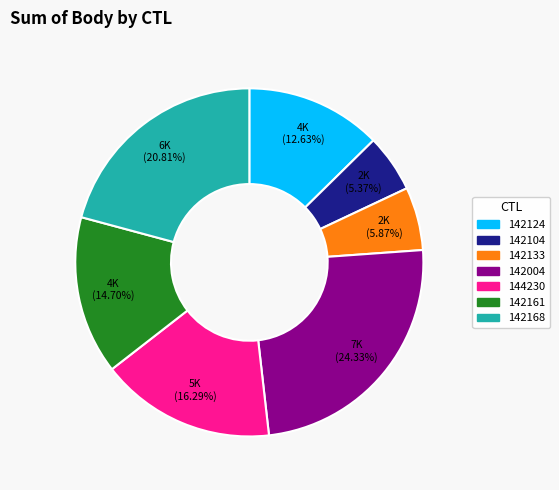

The 144230 slice represents 27% of the pie. True or false?

False